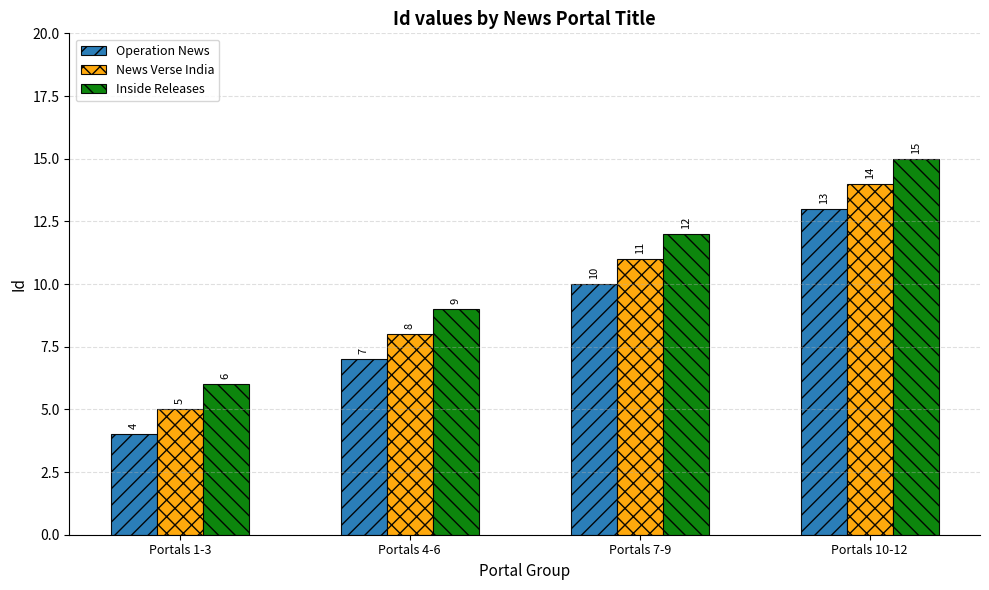

Which category has the highest value across all series?

Portals 10-12